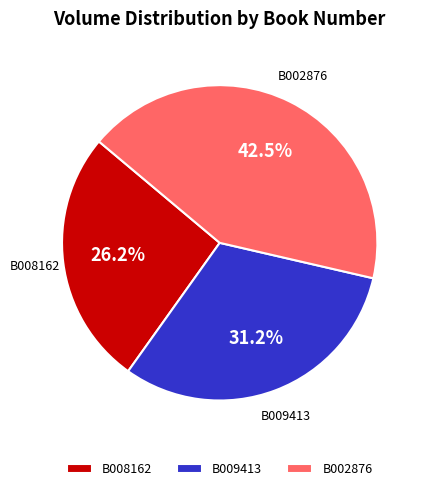

Which has a higher value, B008162 or B009413?

B009413